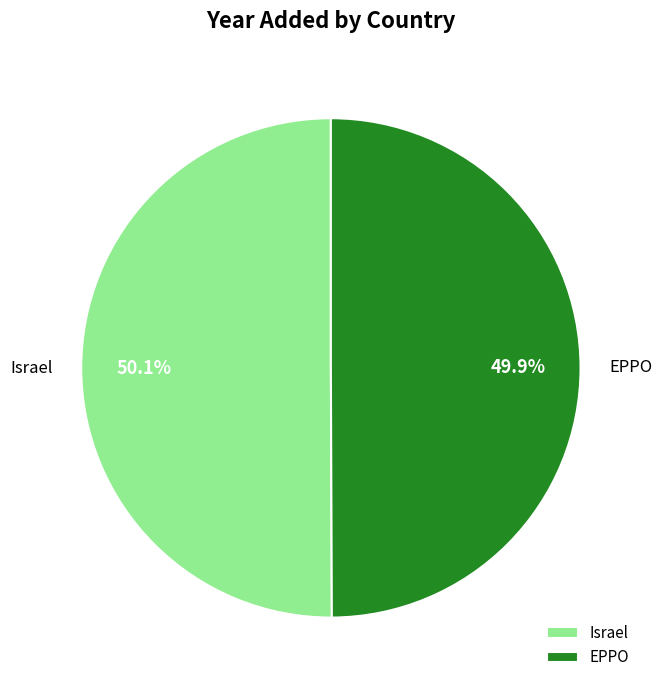

Is there any slice that represents more than half of the pie?

Yes